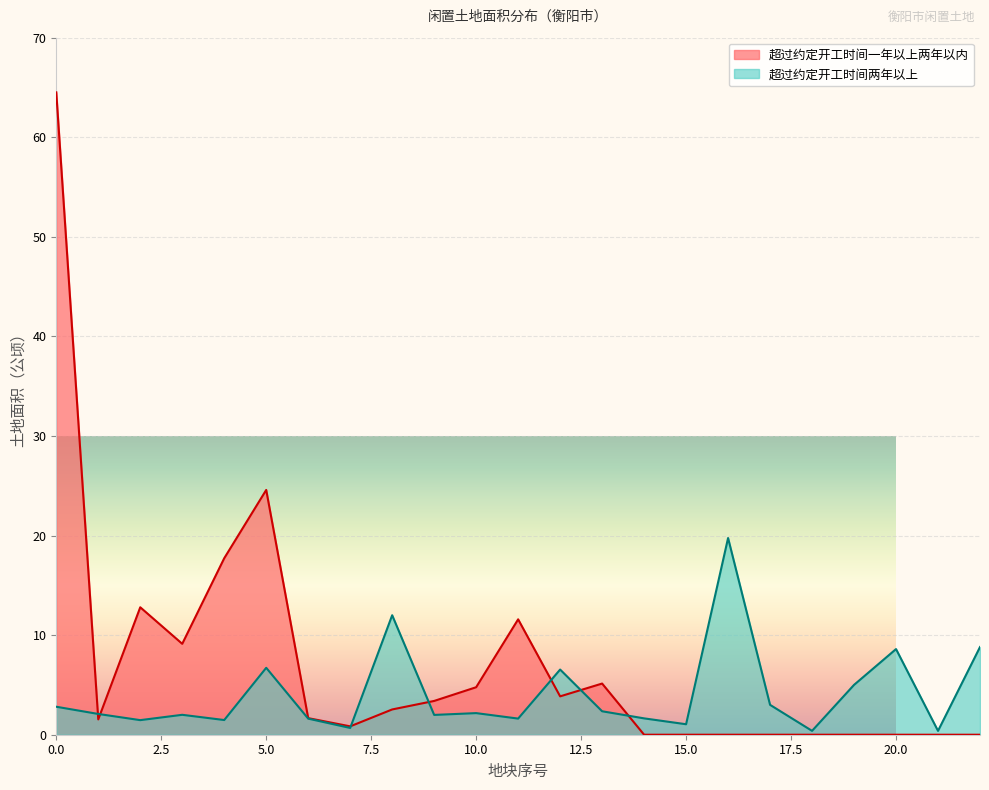

At which category does the chart reach its minimum across all series?

21